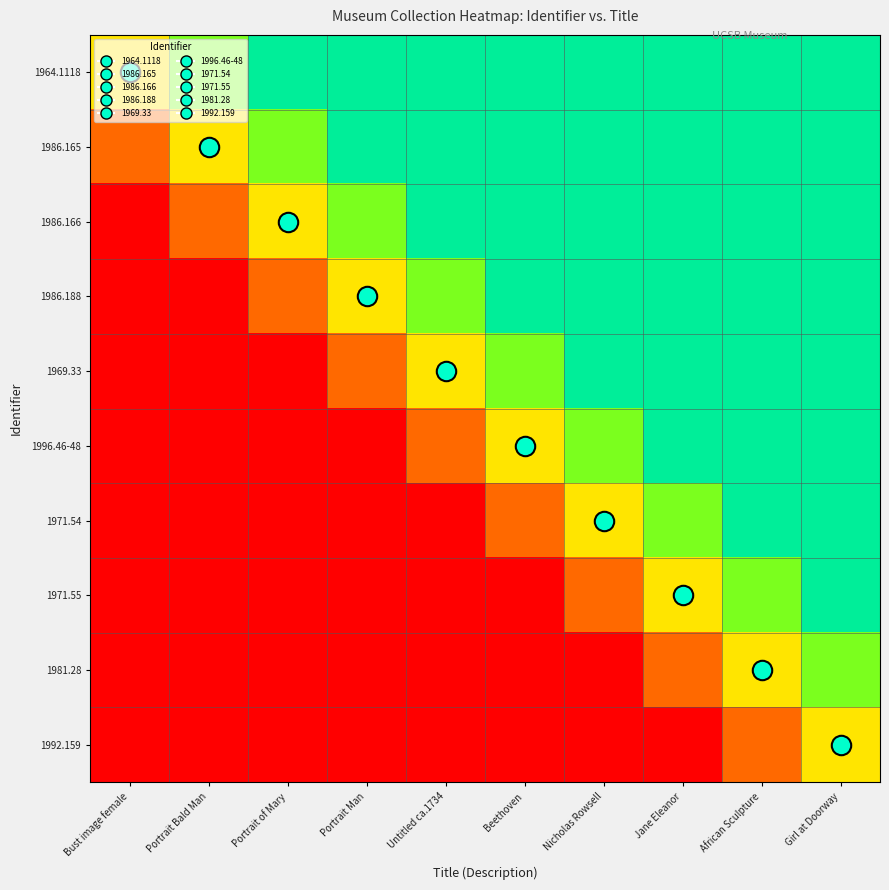

What is the difference between the highest and lowest values at African Sculpture?

0.8